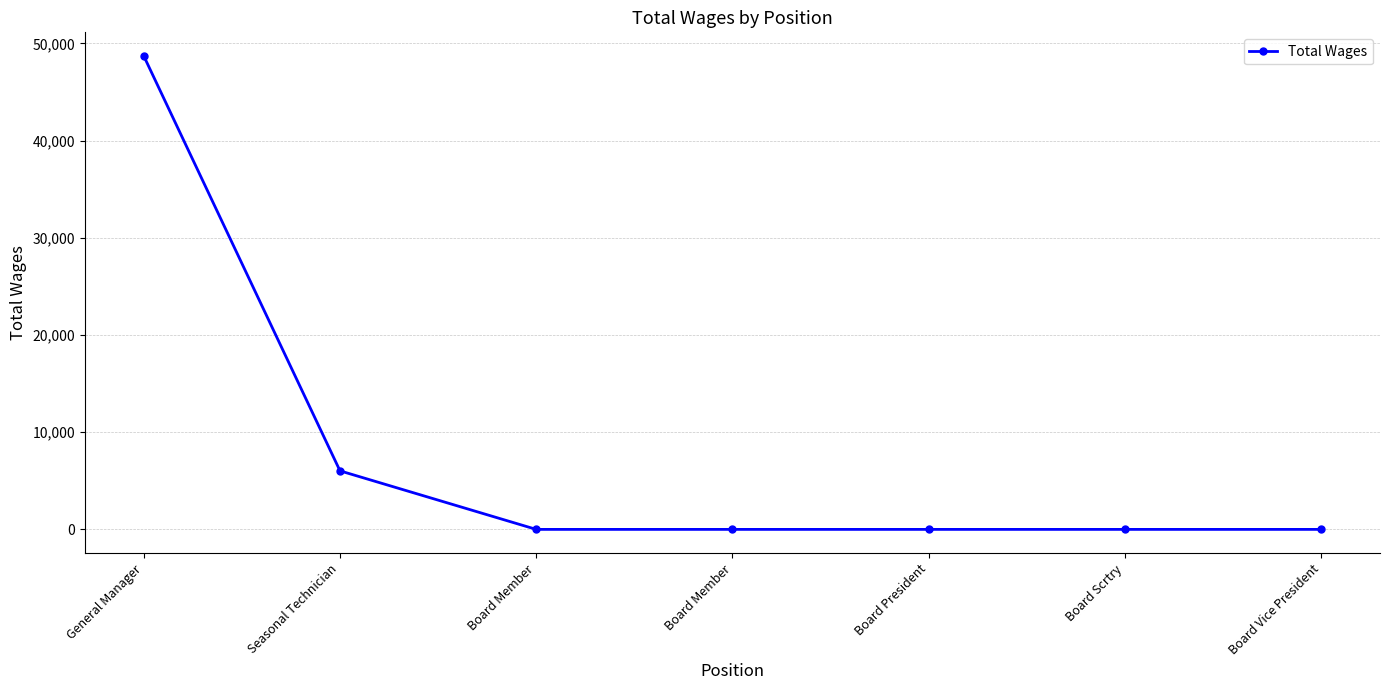

What is the difference between the maximum and minimum values?

48708